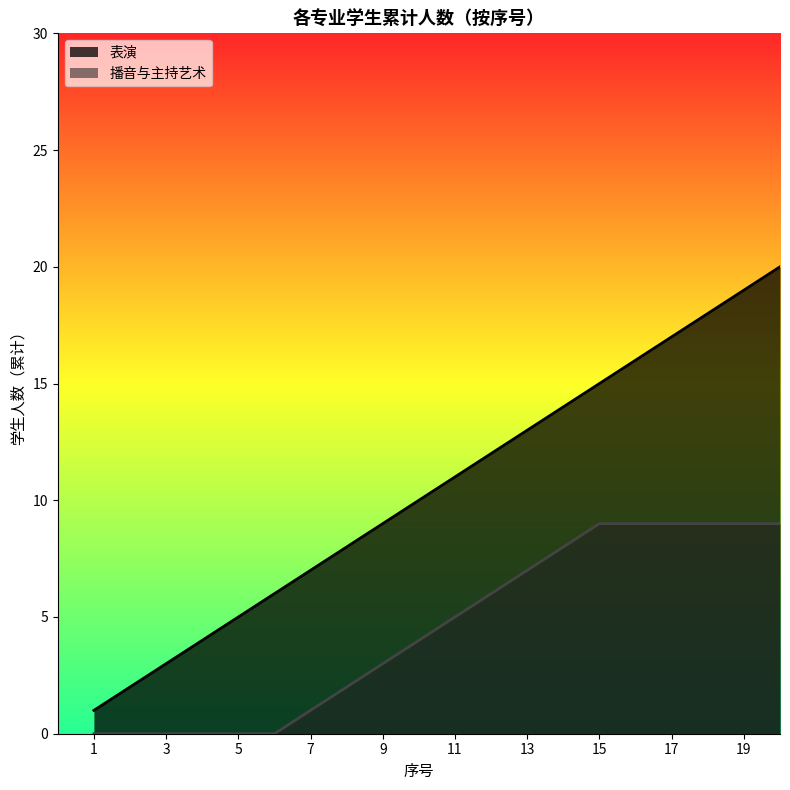

Read the value at 12, to the nearest 5.

10